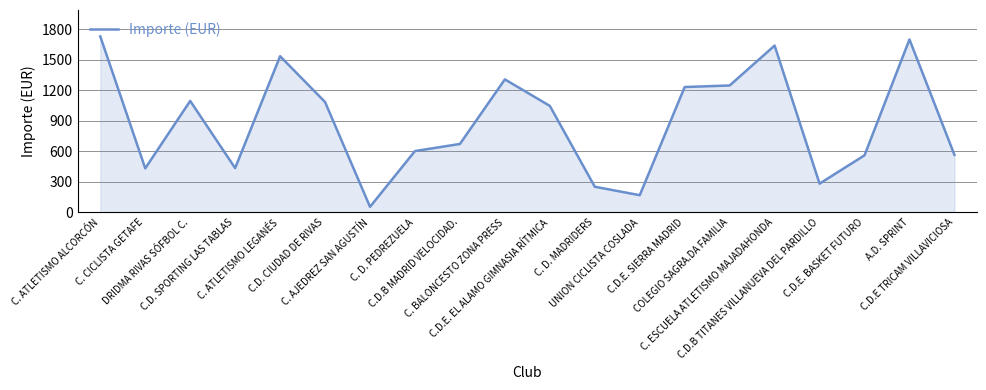

What is the minimum value shown in the chart?

55.7